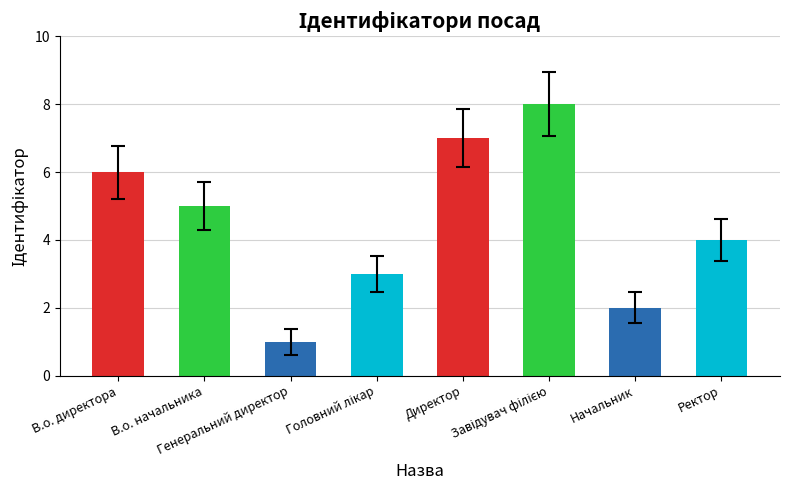

Which label corresponds to the smallest value in the chart?

Генеральний директор